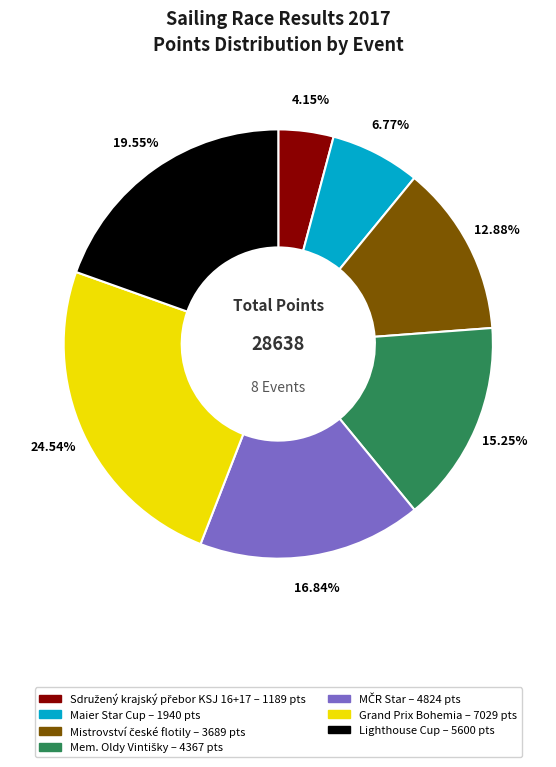

Count the number of slices in the pie.

7